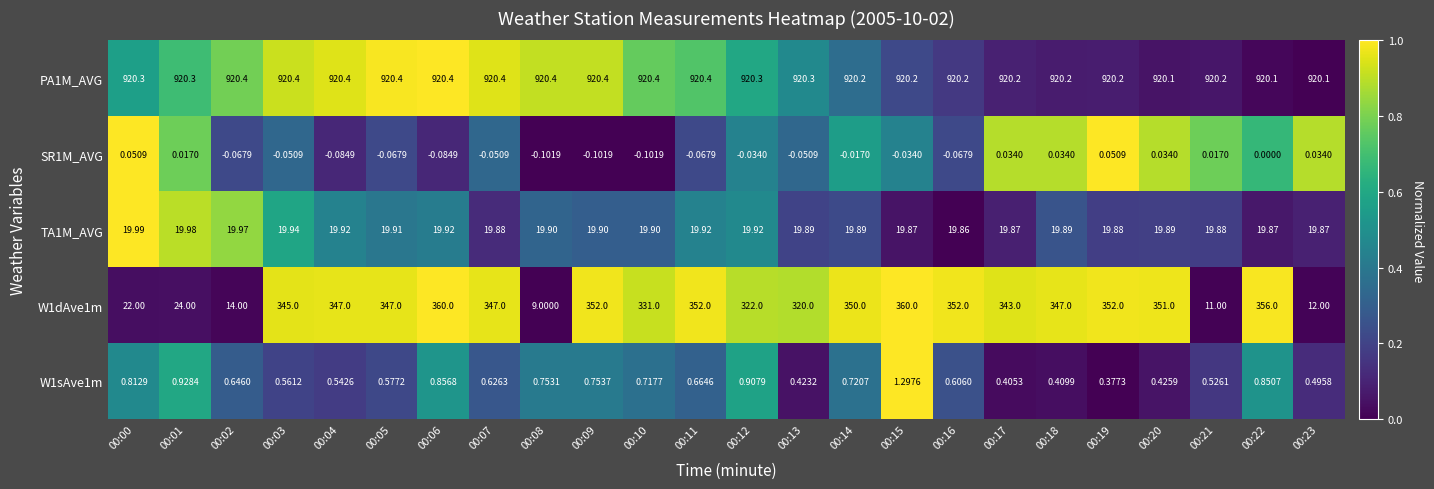

How many data points in W1dAve1m are less than 347?

11